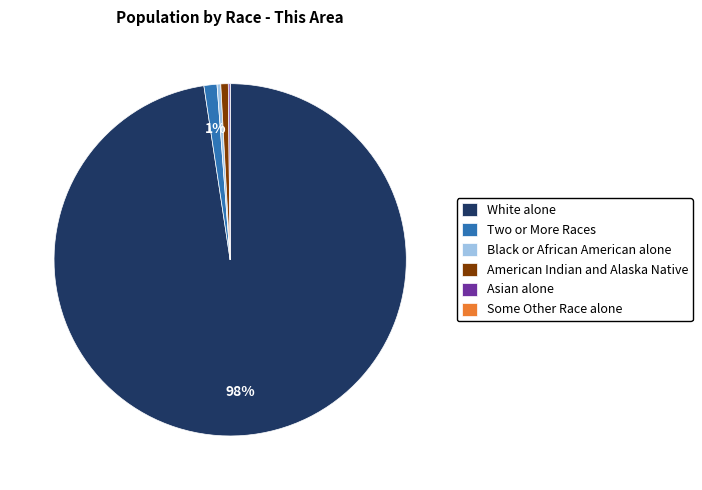

Which slice represents more than half of the pie?

White alone